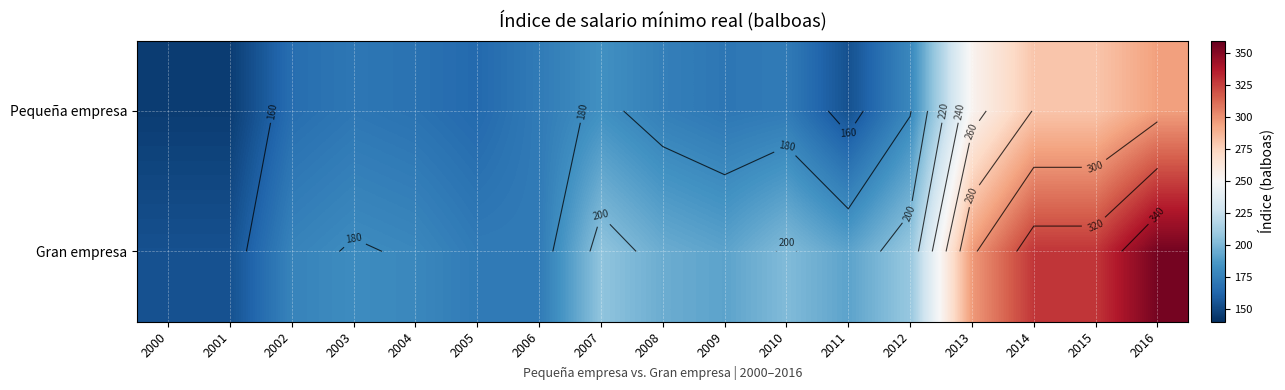

True or false: Gran empresa has a value of 322.7 at 2010.

False